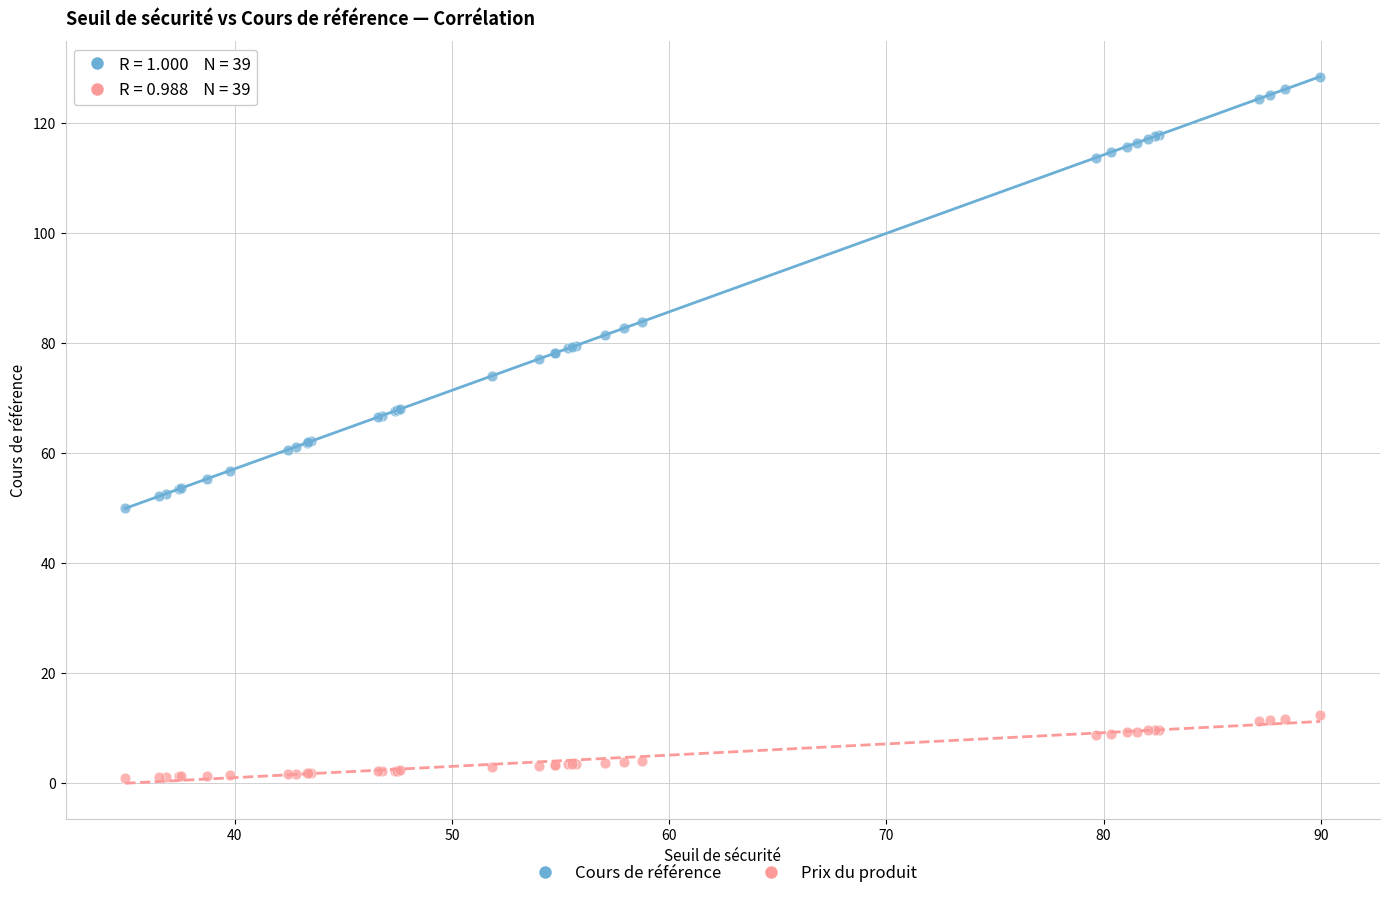

Which series reaches the minimum Y coordinate?

Prix du produit